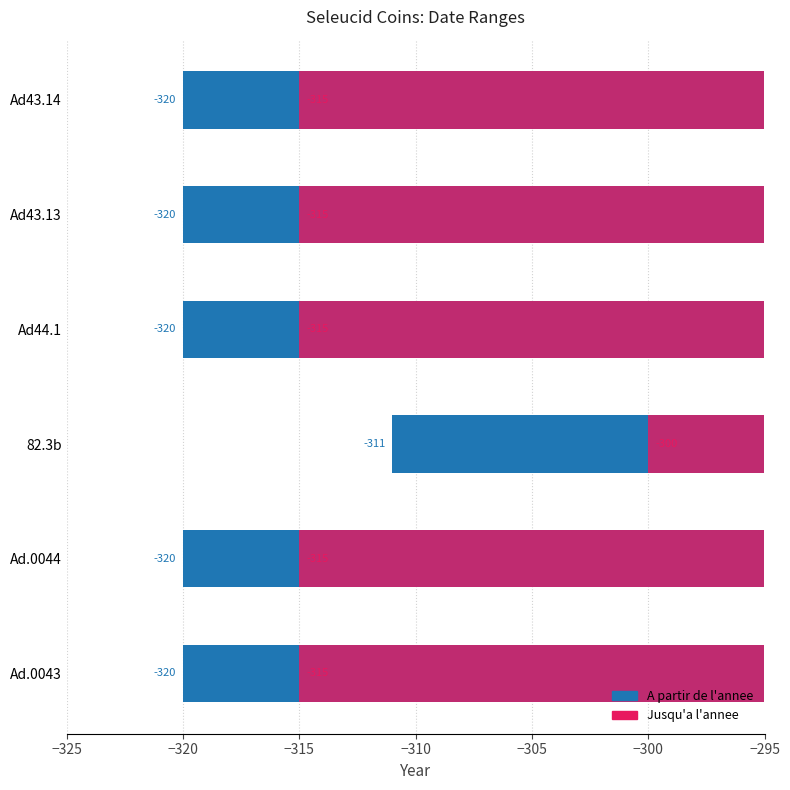

What is the difference between the highest and lowest values at Ad44.1?

5